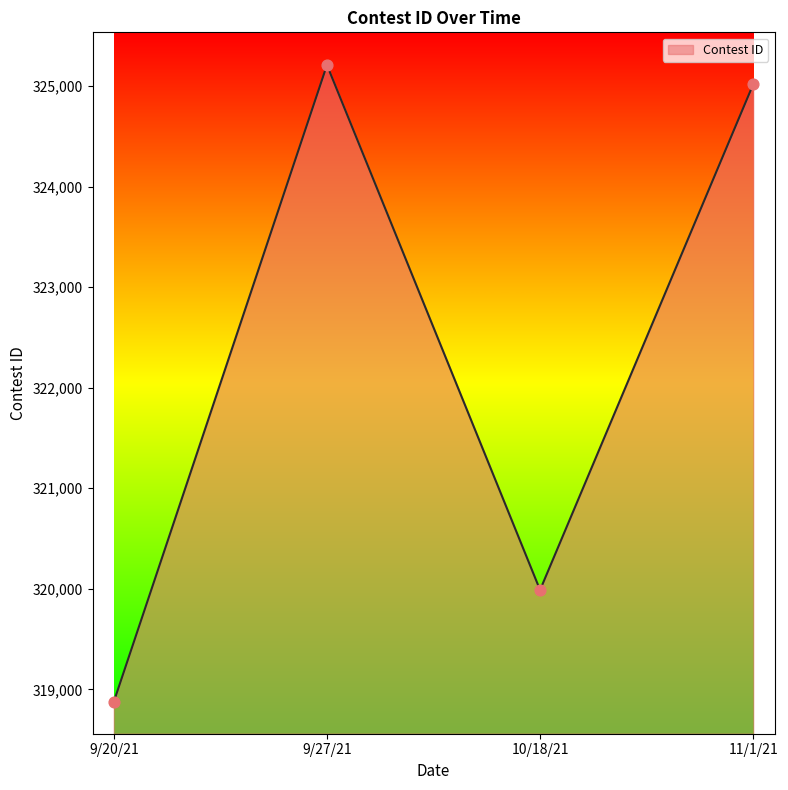

What is the change in value from 9/20/21 to 9/27/21?

+6334